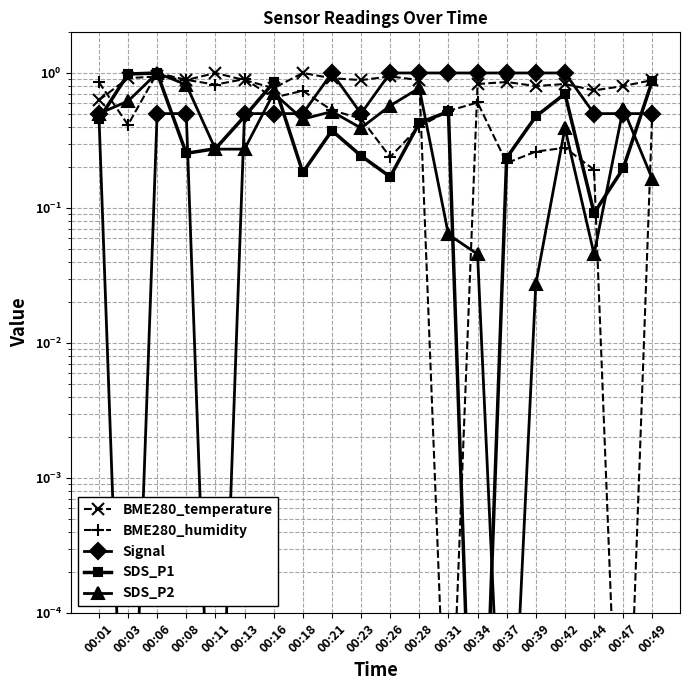

What are all the series names shown in the legend?

BME280_temperature, BME280_humidity, Signal, SDS_P1, SDS_P2